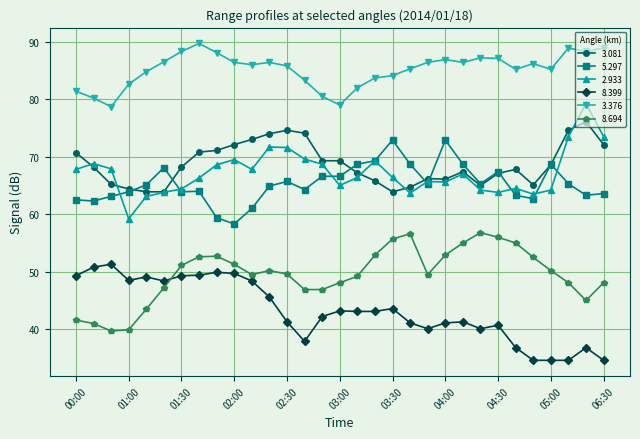

True or false: 2.933 and 8.694 cross at least once.

False